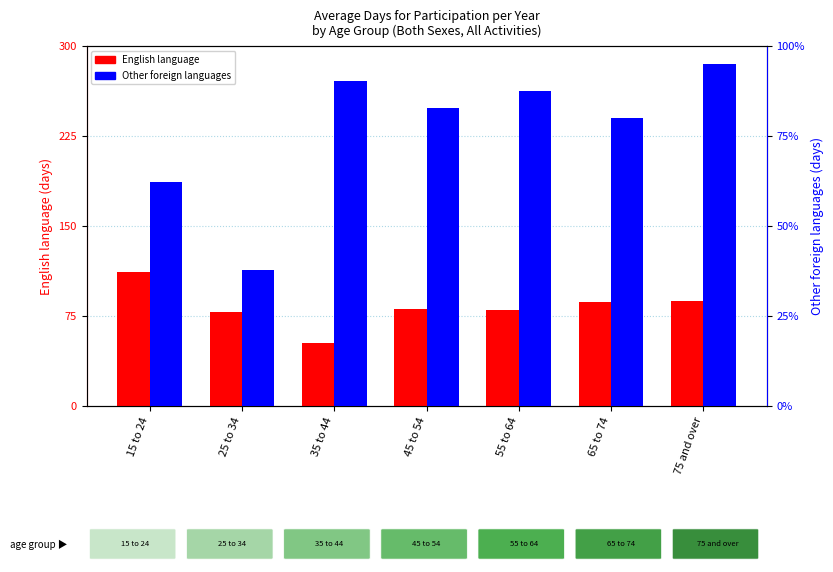

Reading right to left, what are all the values shown in this chart?

English language: 75 and over=87.7	65 to 74=86.4	55 to 64=79.9	45 to 54=80.5	35 to 44=52.4	25 to 34=78.4	15 to 24=111.9
Other foreign languages: 75 and over=95.1	65 to 74=80.0	55 to 64=87.6	45 to 54=82.8	35 to 44=90.3	25 to 34=37.9	15 to 24=62.3